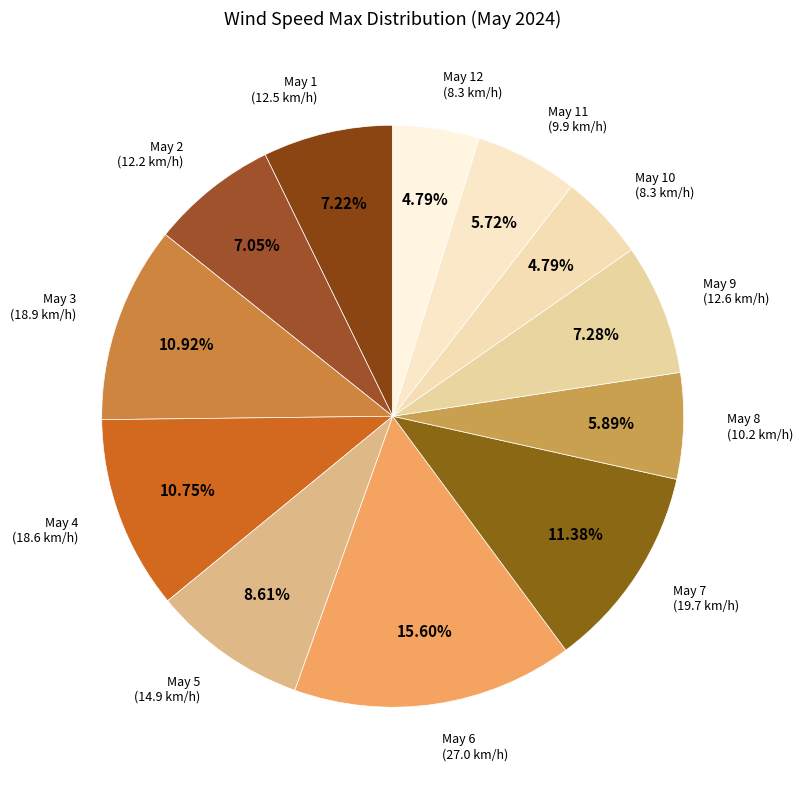

How many slices are in this pie chart?

12